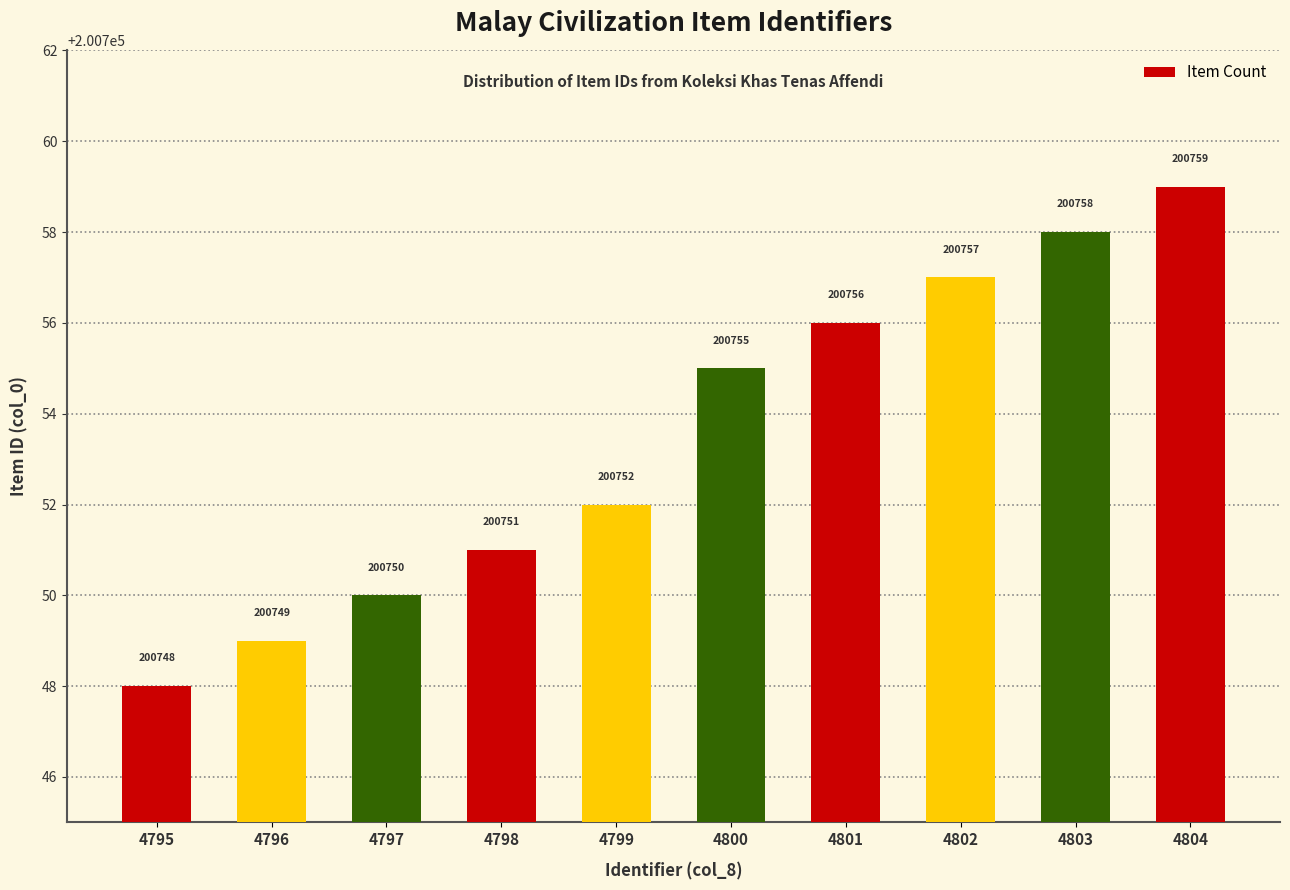

Rank the categories by value from highest to lowest.

4804, 4803, 4802, 4801, 4800, 4799, 4798, 4797, 4796, 4795